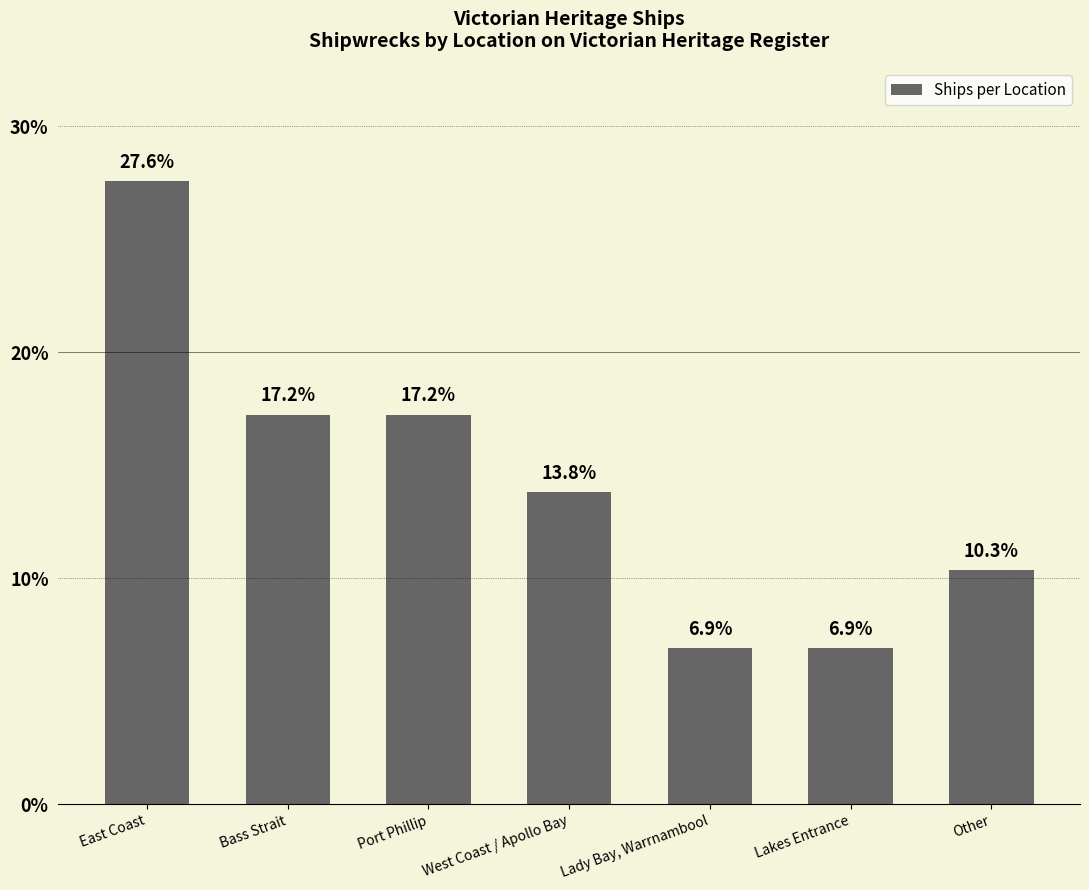

Read the value at East Coast.

27.6